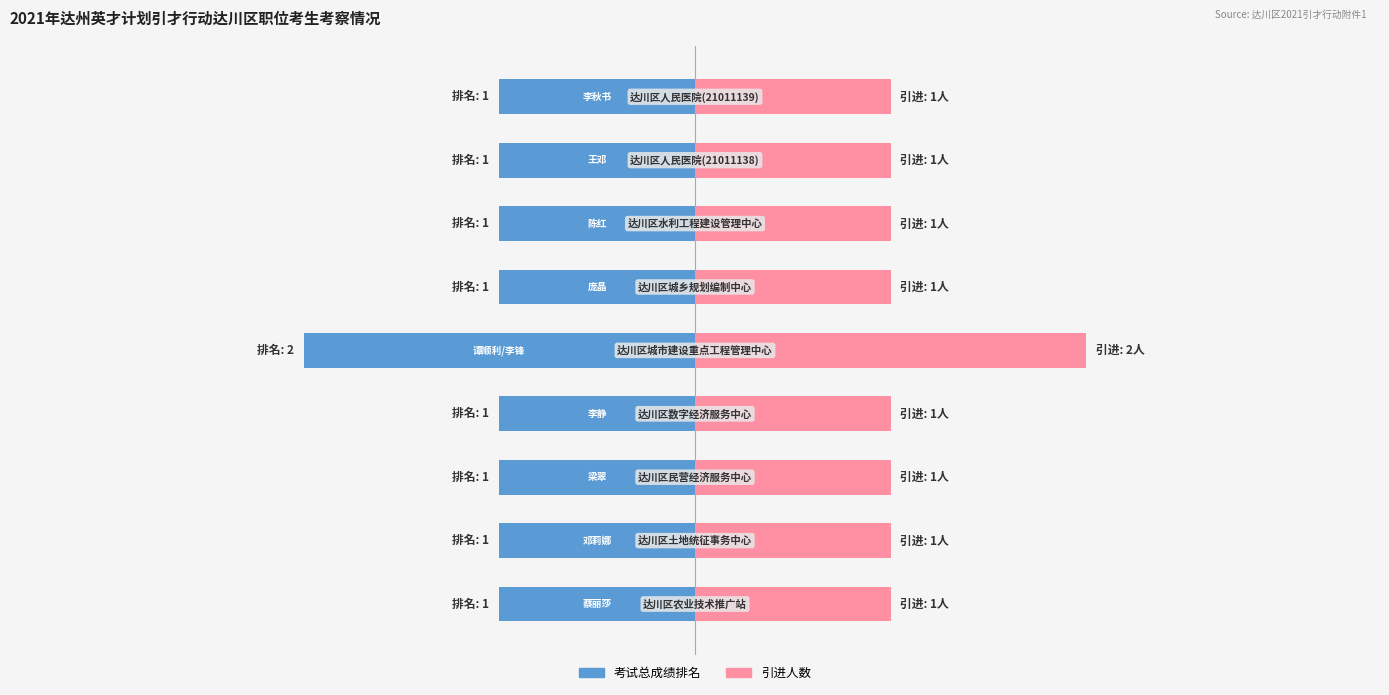

Rank the series by their average value, from lowest to highest.

考试总成绩排名, 引进人数